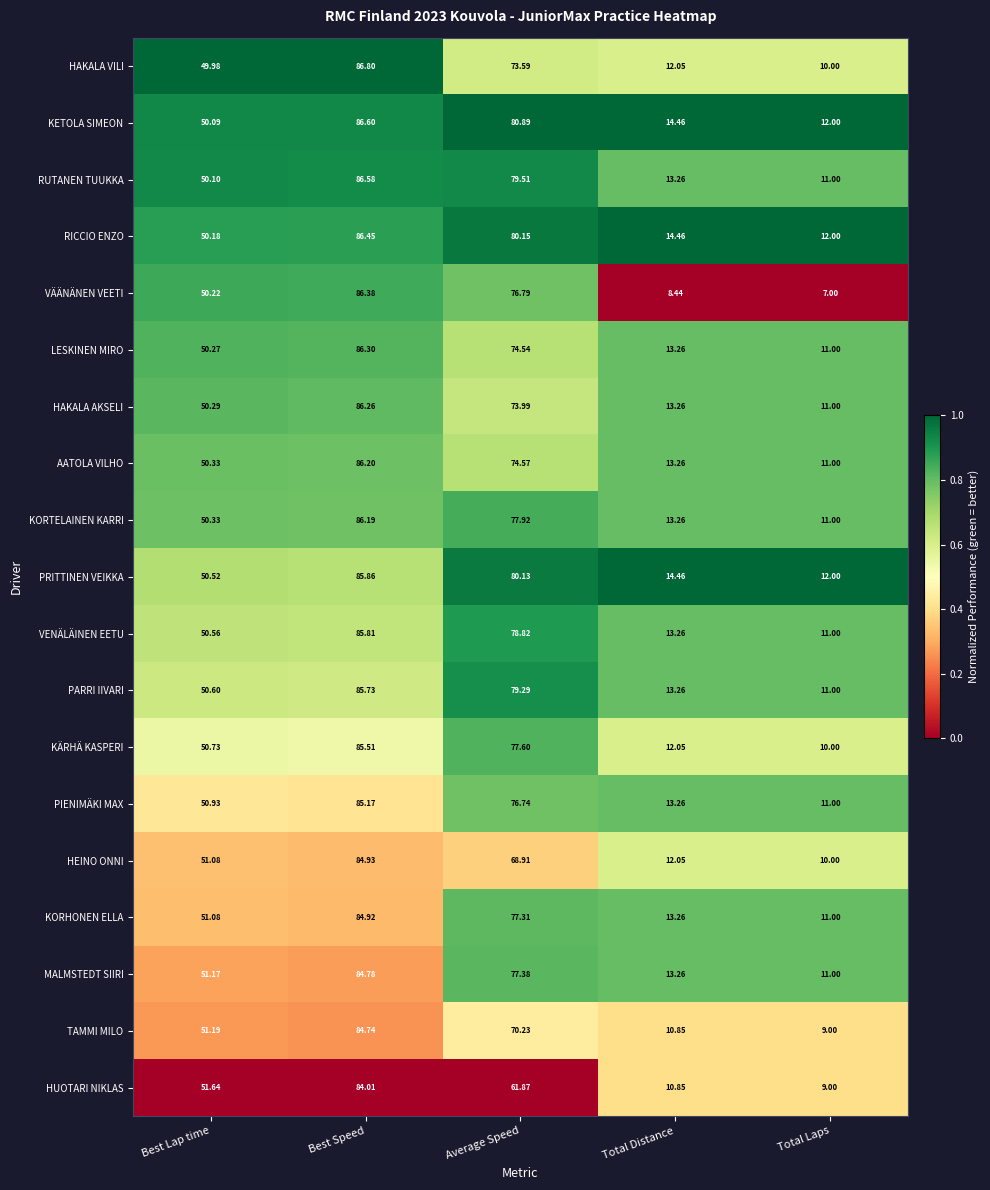

Where does the LESKINEN MIRO series first go above 50?

Best Lap time